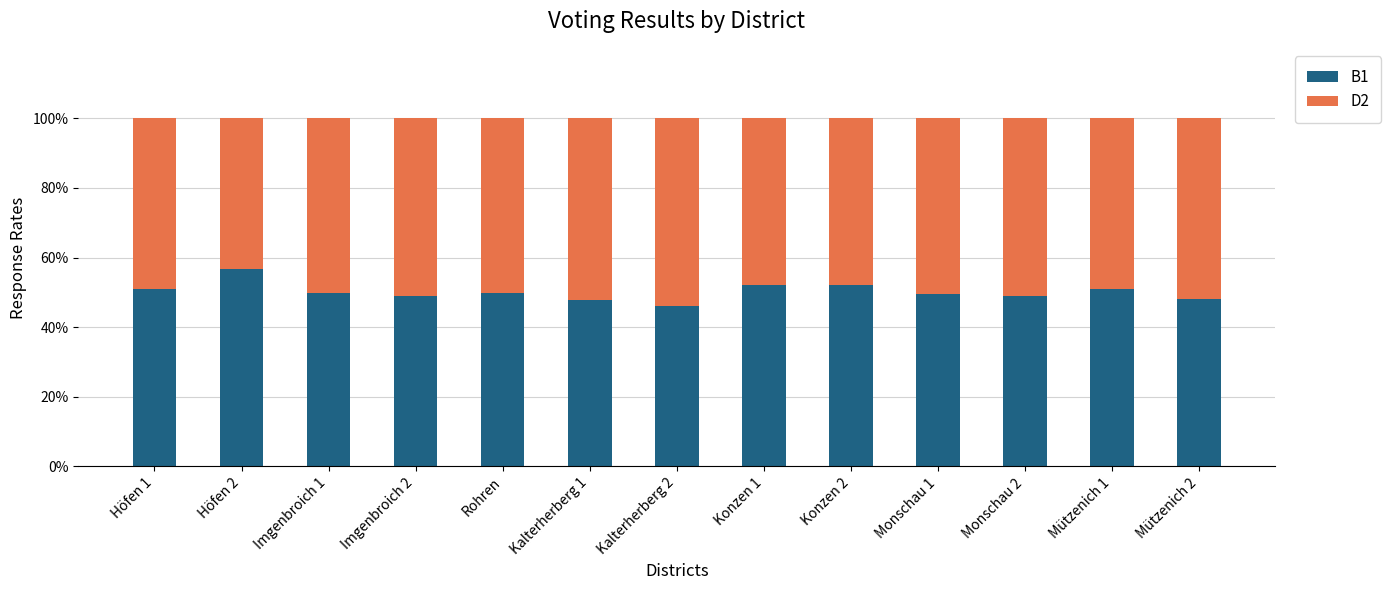

What are all the series names shown in the legend?

B1, D2